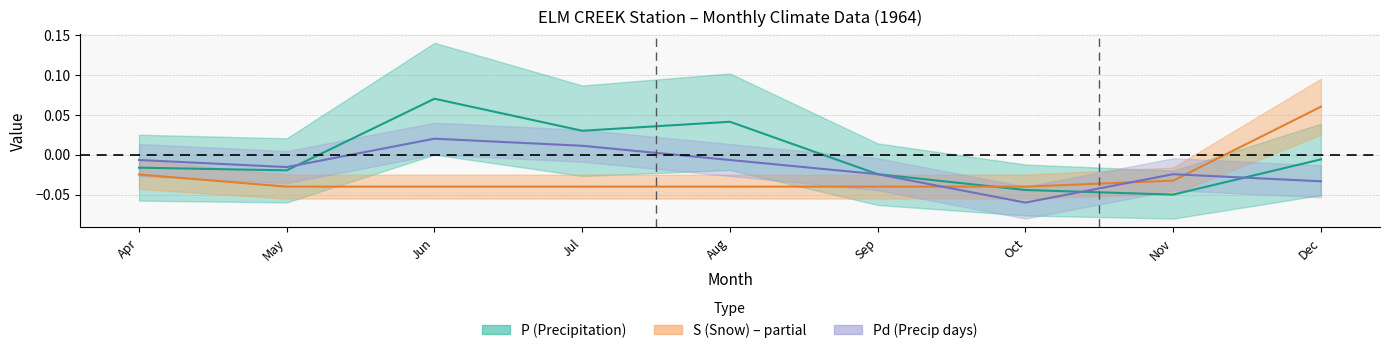

Which series has the widest spread of values?

P